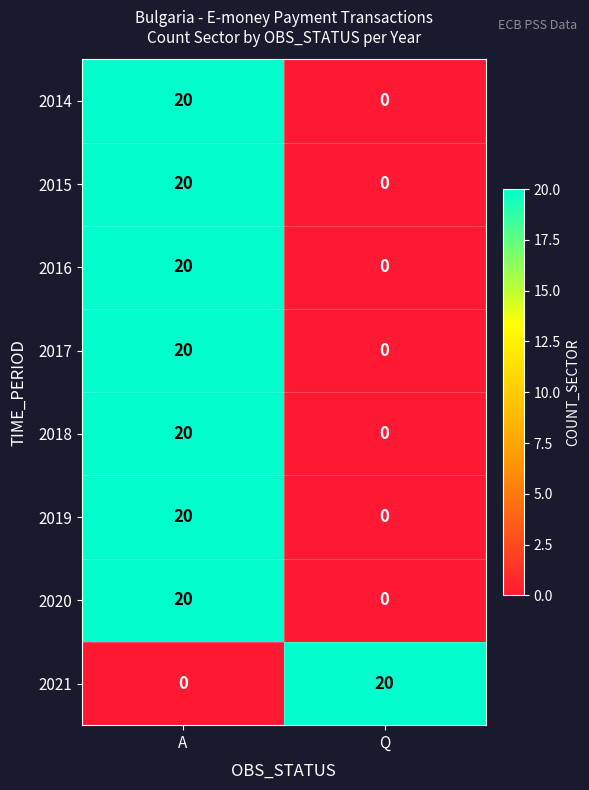

What is the maximum value shown in the chart?

20